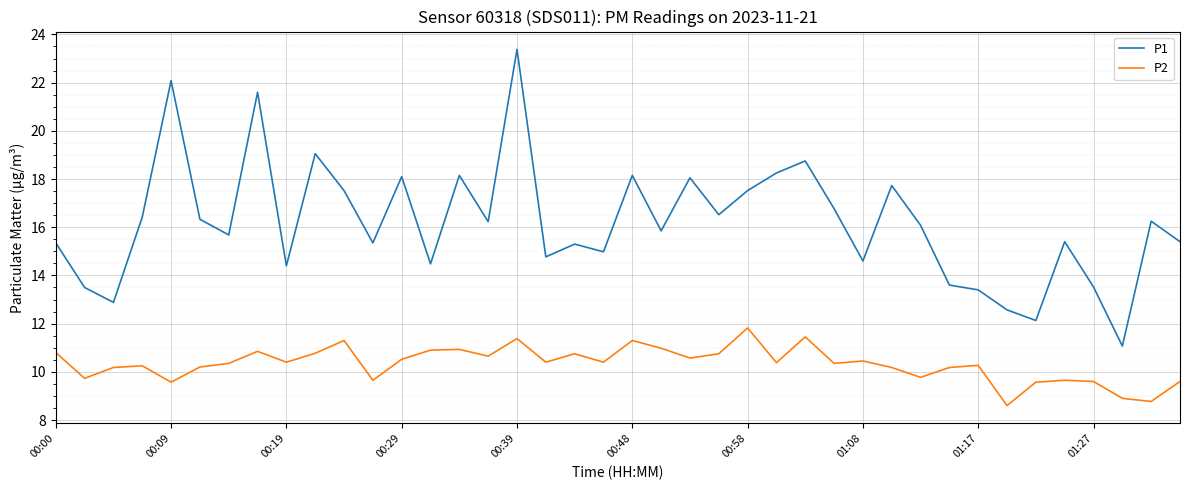

Which series has the largest range (max minus min)?

P1